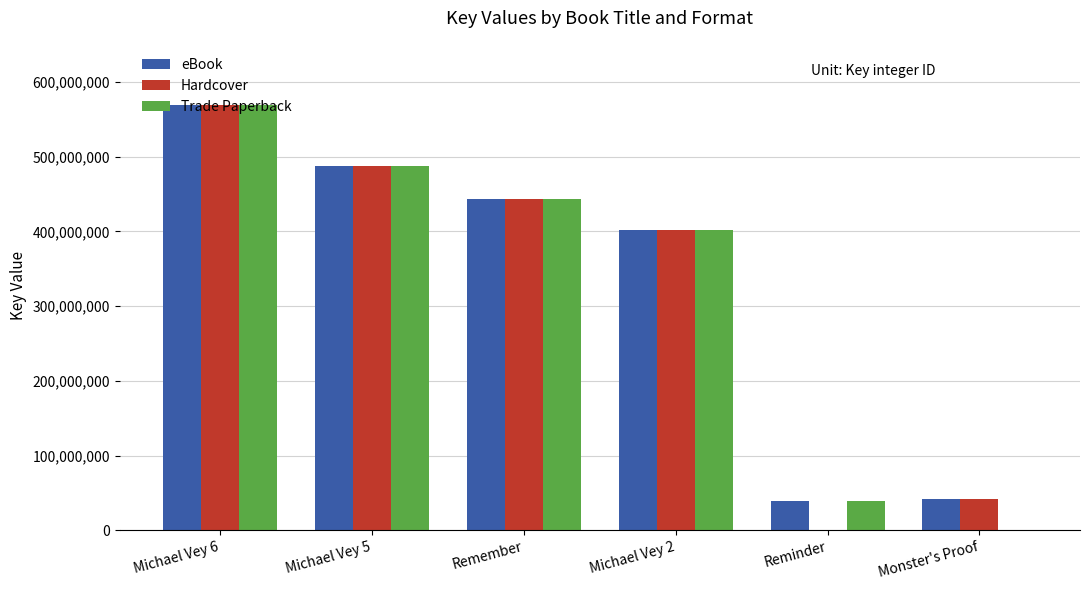

What is the sum of all Trade Paperback values?

1943230863